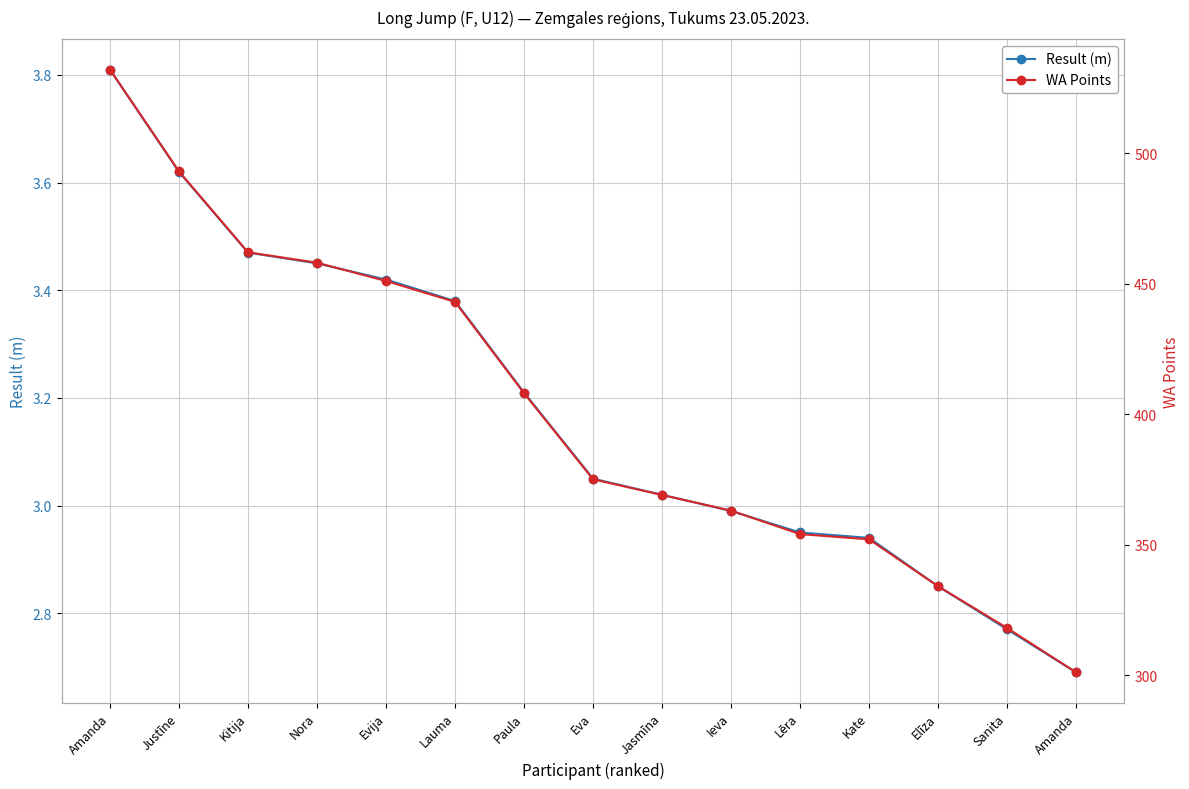

Rank the series by their maximum value, from lowest to highest.

Result (m), WA Points